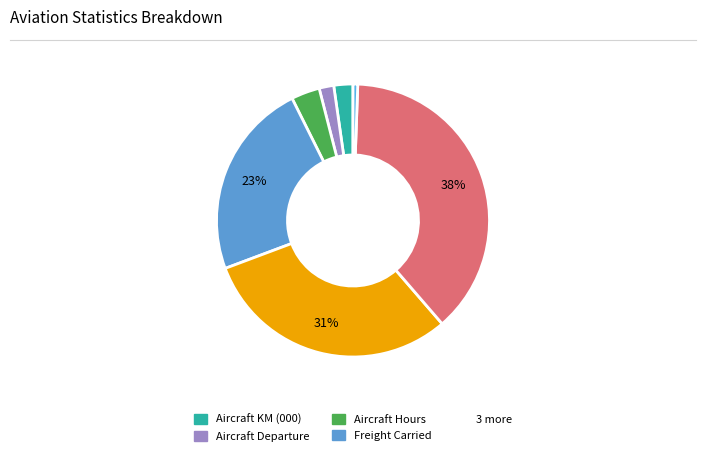

Is there any slice that represents more than half of the pie?

No